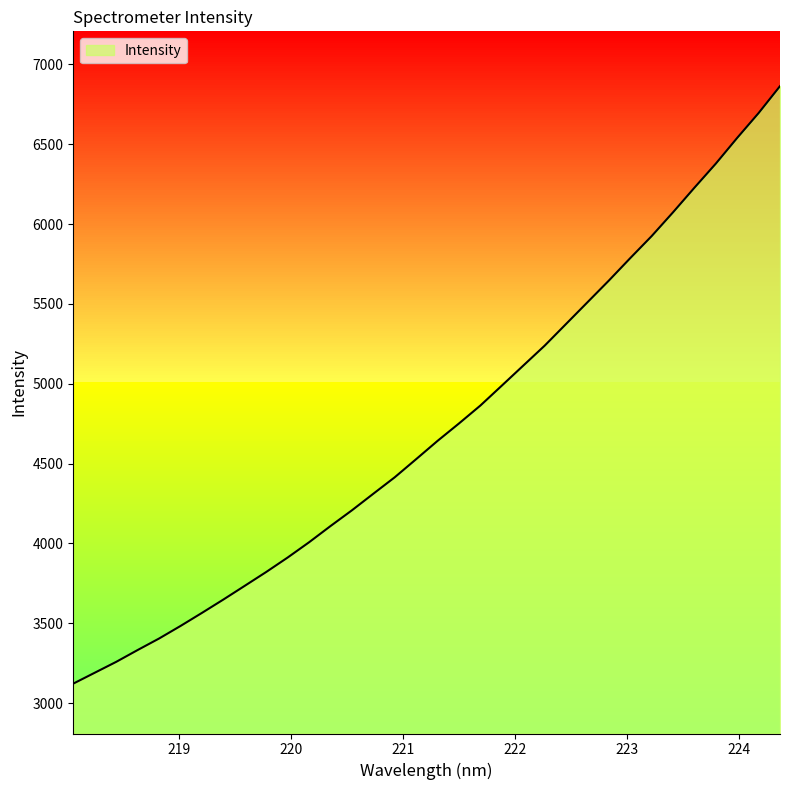

Approximately how many times larger is the value at 220.1623 compared to 221.1174?

0.9